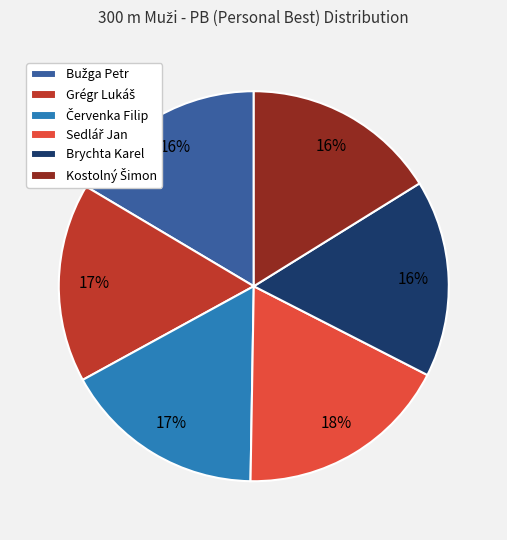

Is there a majority slice in this chart?

No